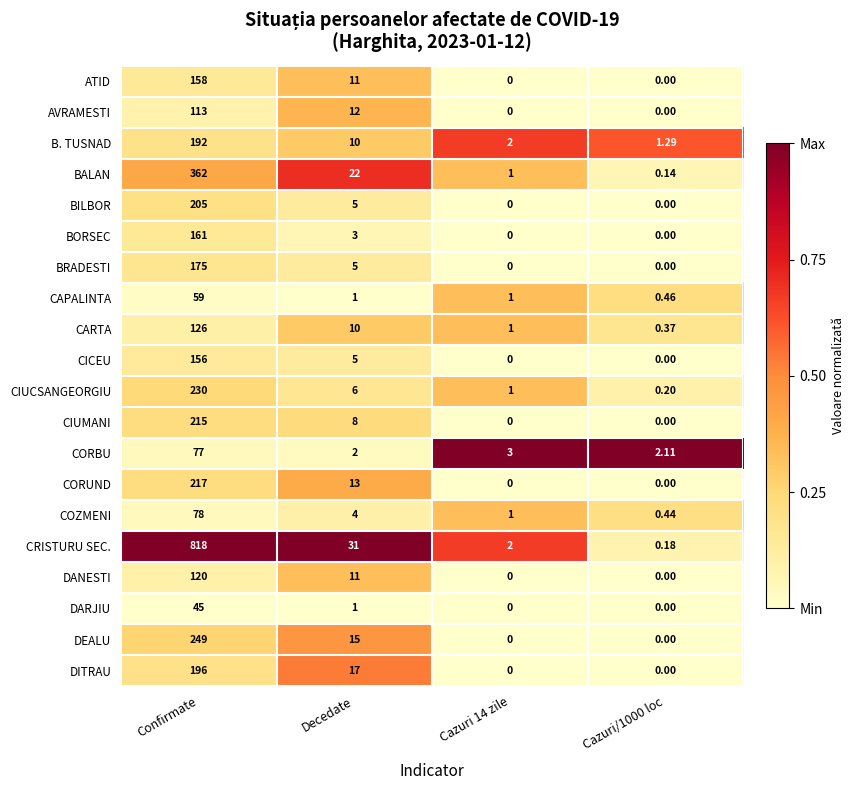

List the series in order of their peak value, lowest first.

DARJIU, CAPALINTA, CORBU, COZMENI, AVRAMESTI, DANESTI, CARTA, CICEU, ATID, BORSEC, BRADESTI, B. TUSNAD, DITRAU, BILBOR, CIUMANI, CORUND, CIUCSANGEORGIU, DEALU, BALAN, CRISTURU SEC.